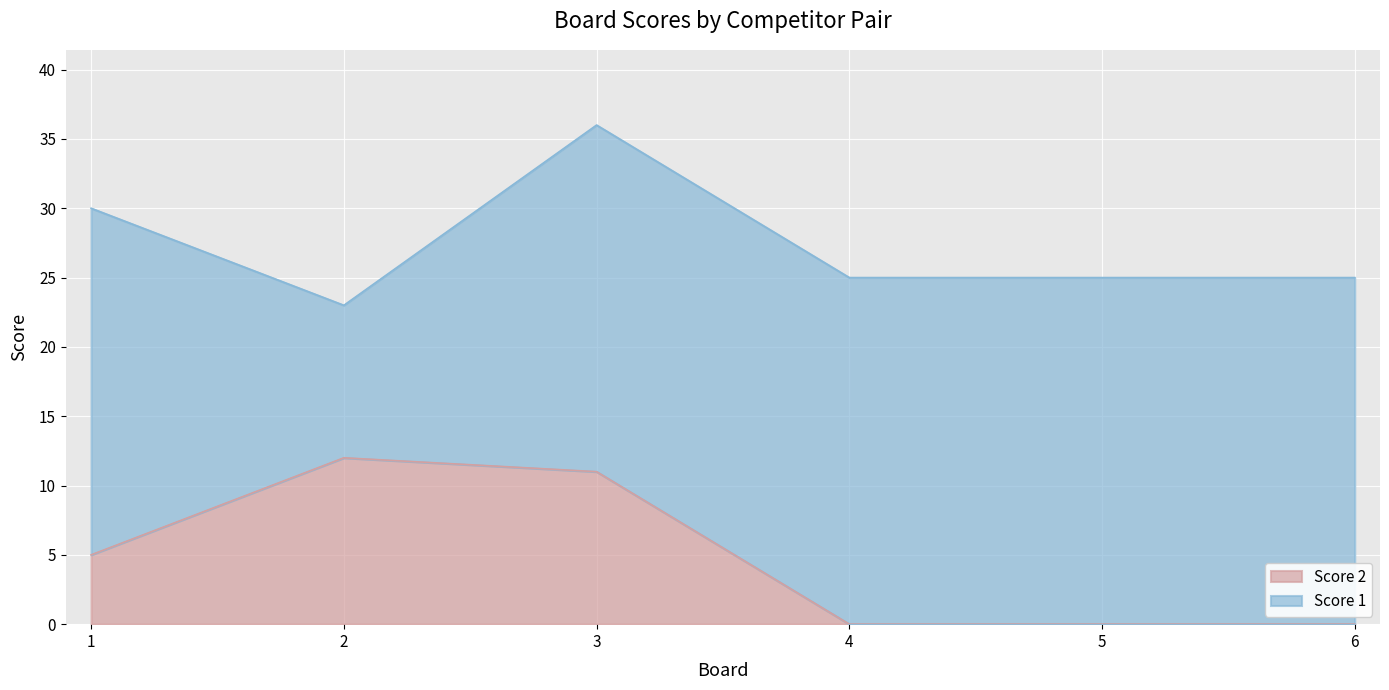

Reading left to right, extract all data points from this chart.

1=5	2=12	3=11	4=0	5=0	6=0